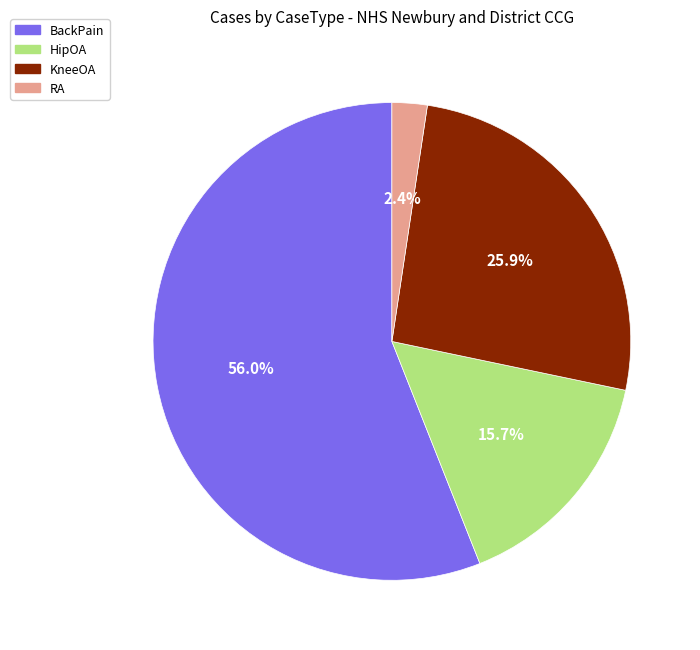

What percentage is the BackPain slice, to the nearest percent?

56%